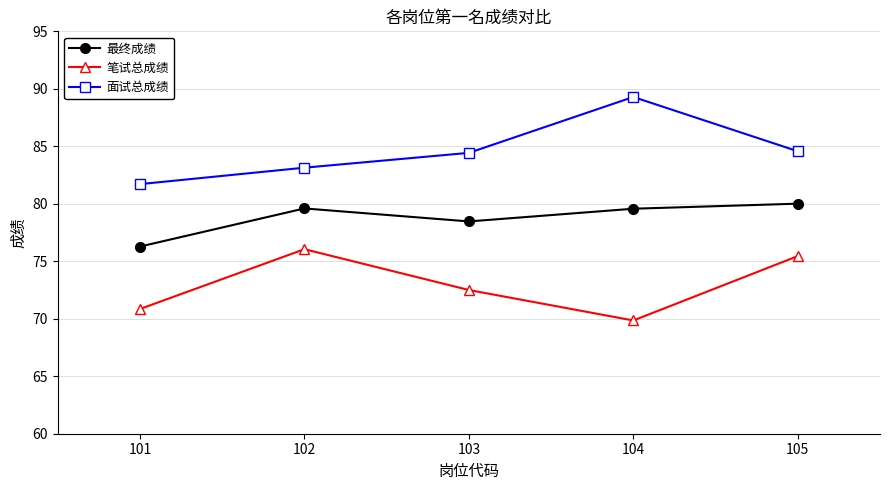

Is the value of 面试总成绩 at 104 greater than the value of 笔试总成绩 at 102?

Yes